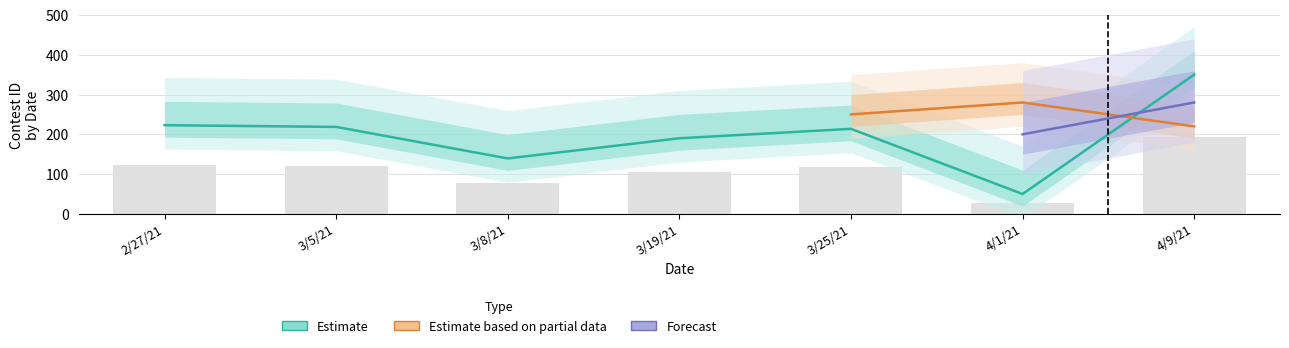

The Estimate based on partial data series shows 31.1 at 3/8/21. True or false?

False